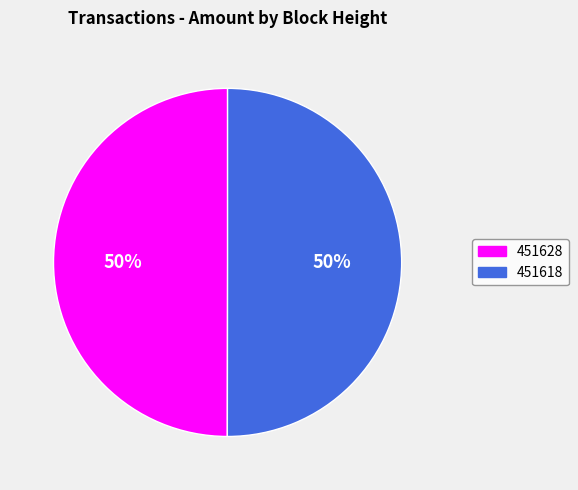

What percentage is the 451618 slice, to the nearest percent?

50%